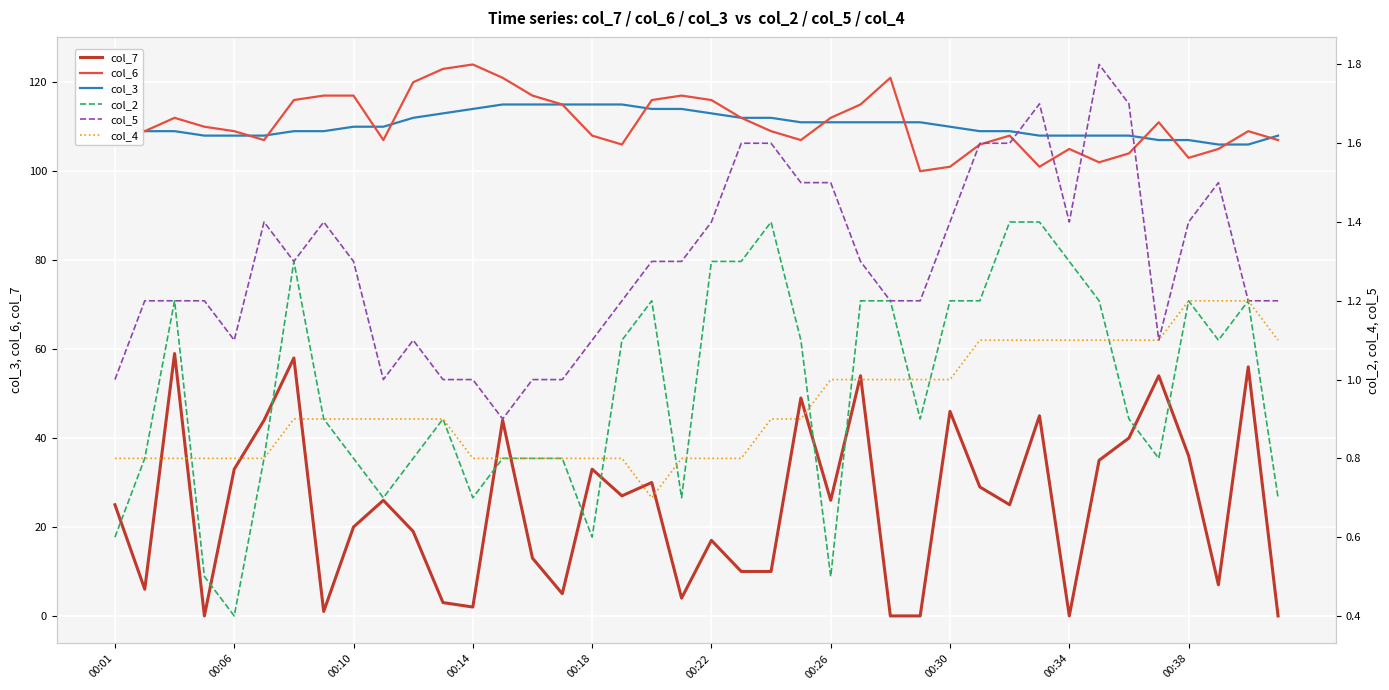

Which series has the largest total across all categories?

col_6